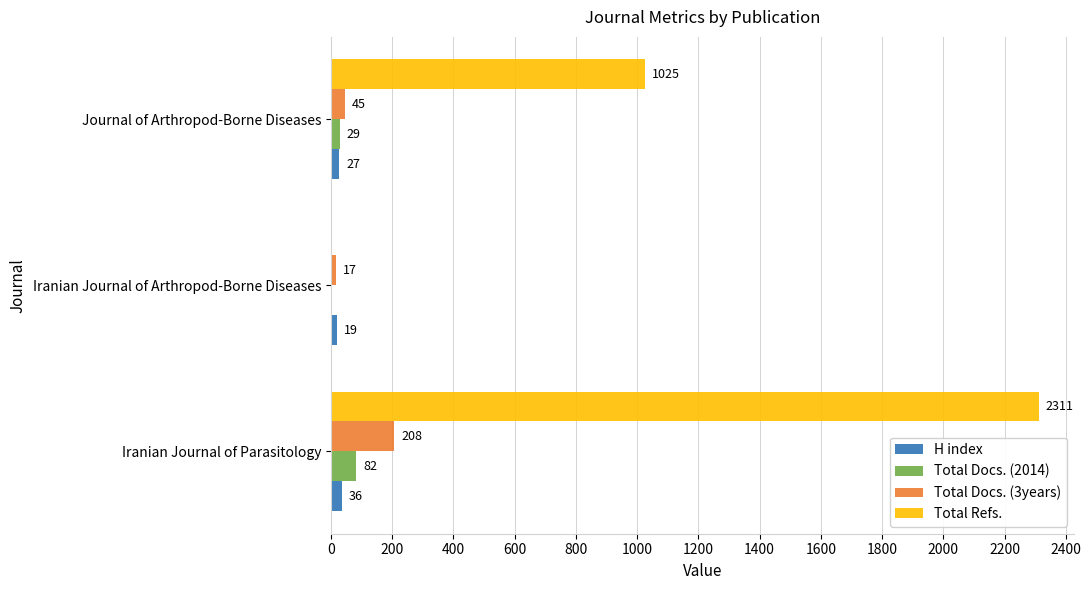

What is the sum of the H index values at Iranian Journal of Arthropod-Borne Diseases and Iranian Journal of Parasitology?

55